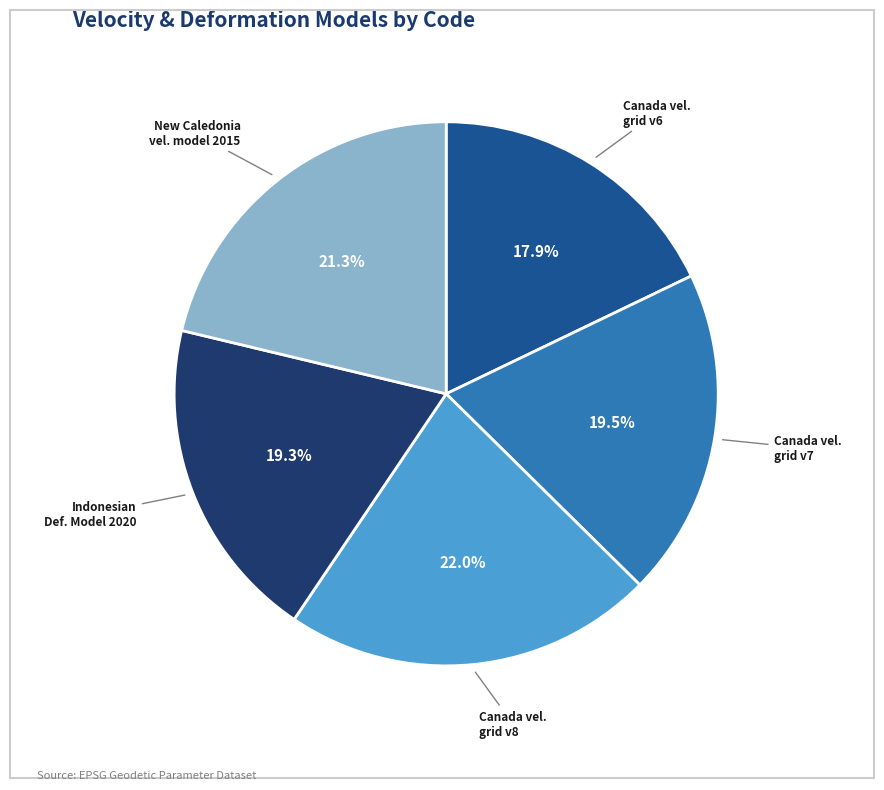

Is there a majority slice in this chart?

No